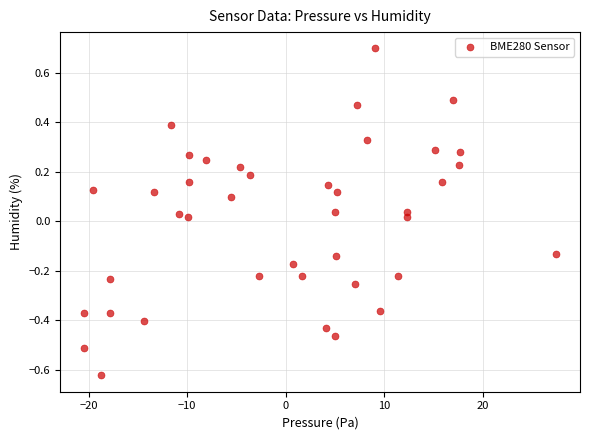

What is the range of Y values (max minus min)?

1.3